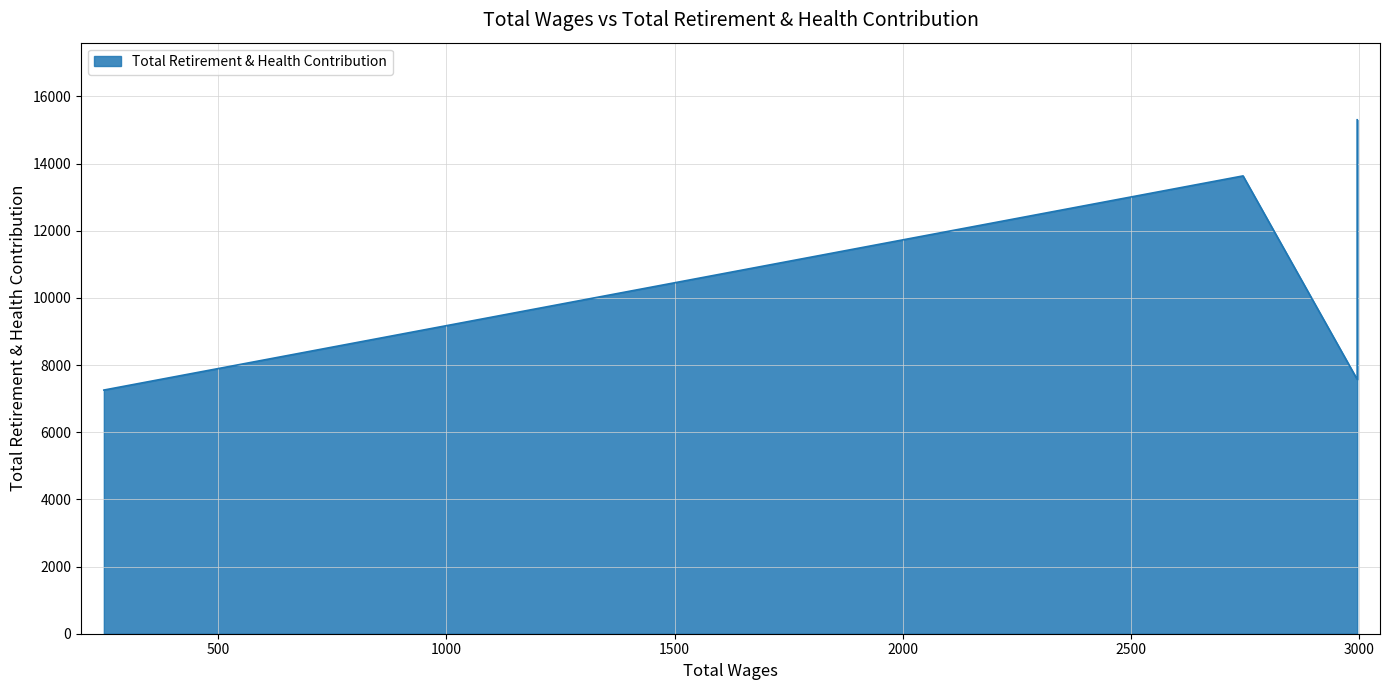

How many points are higher than both their immediate neighbors (excluding endpoints)?

1